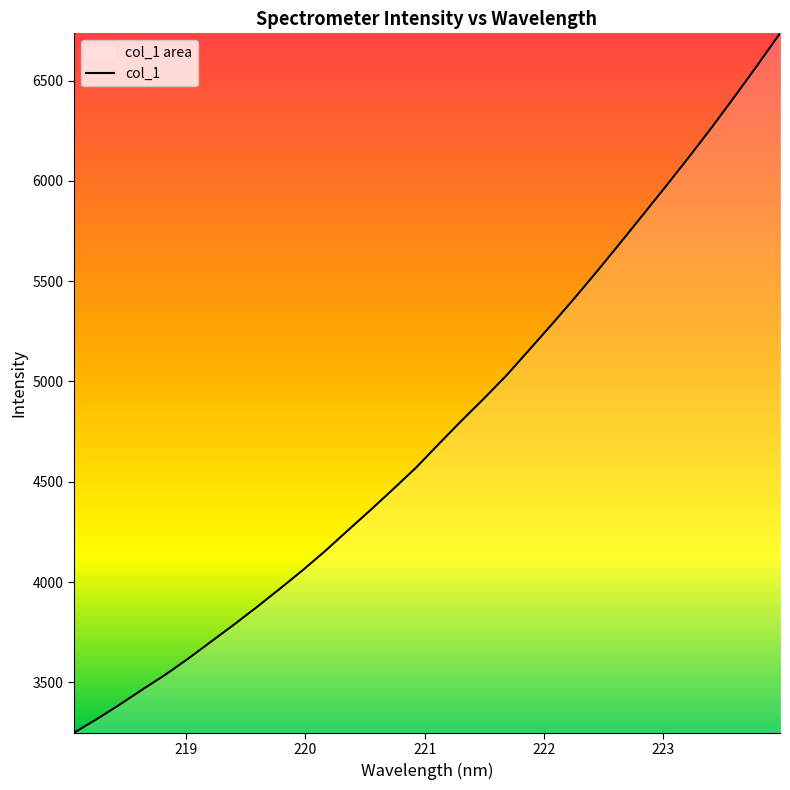

True or false: the data shows 5975.6 at 223.0264.

True